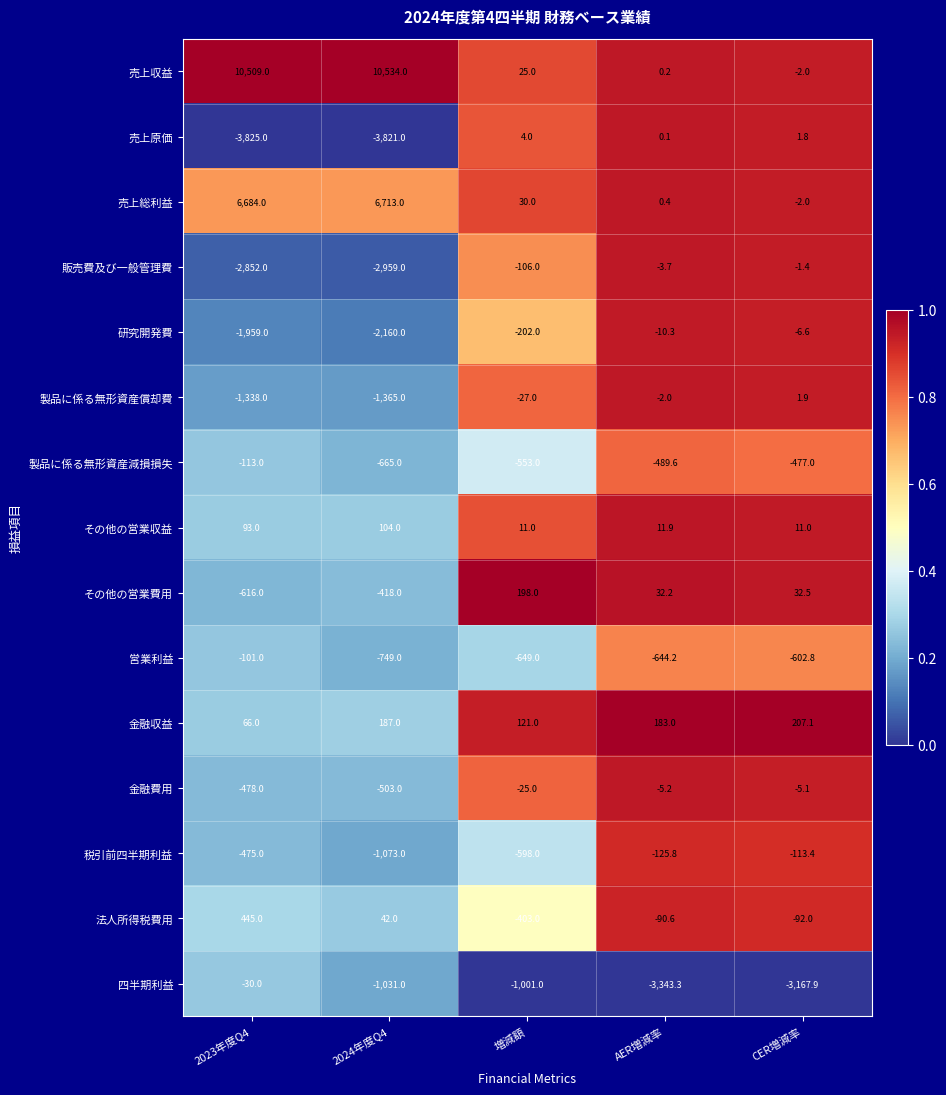

At which label is 製品に係る無形資産減損損失 closest to -389?

CER増減率